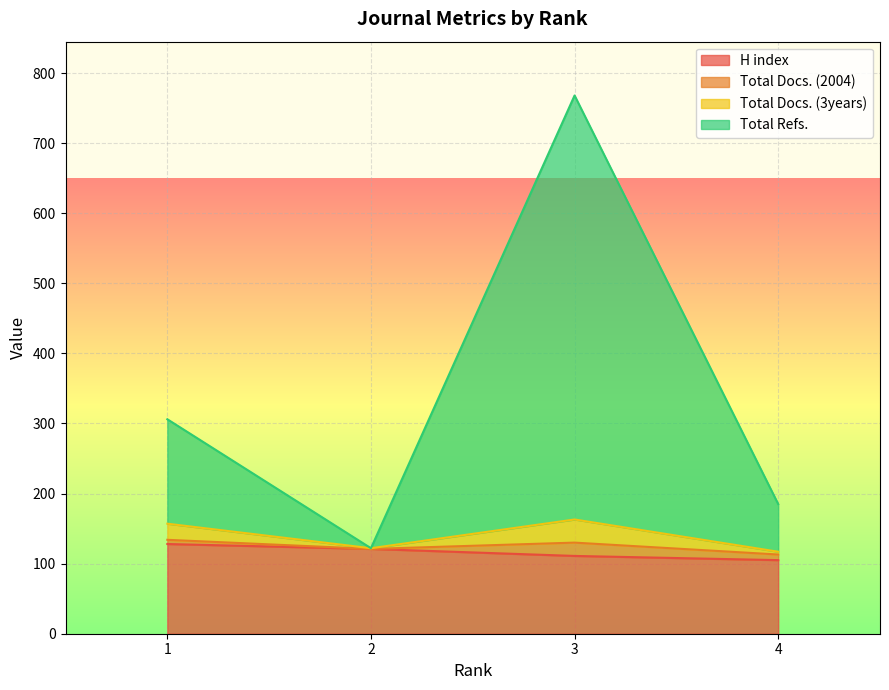

How many values in the H index series exceed 121?

1